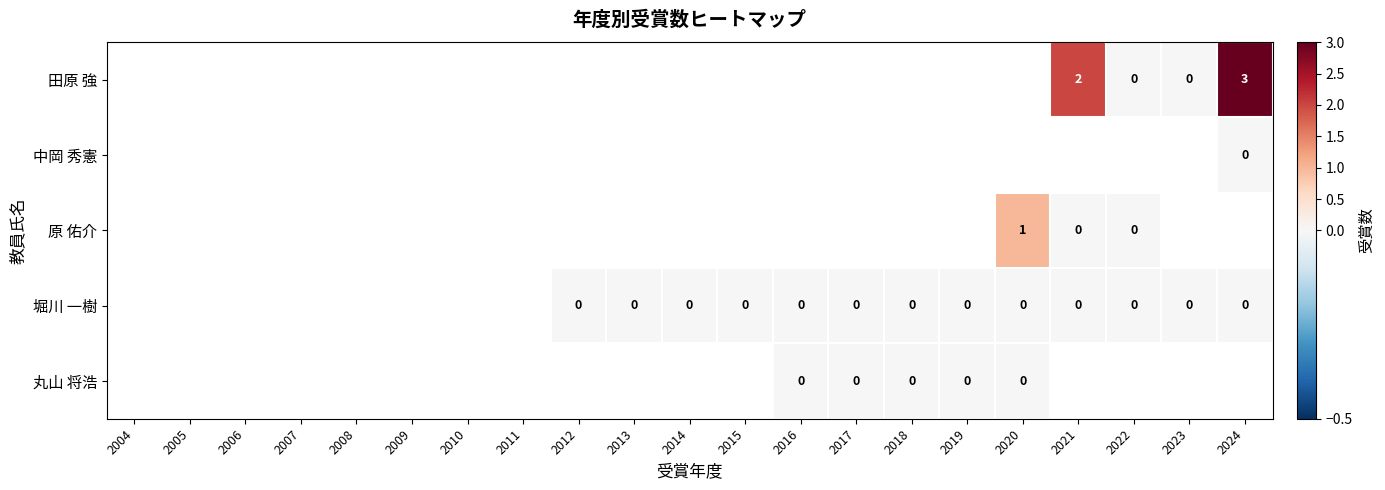

How many values in 原 佑介 are above zero?

1